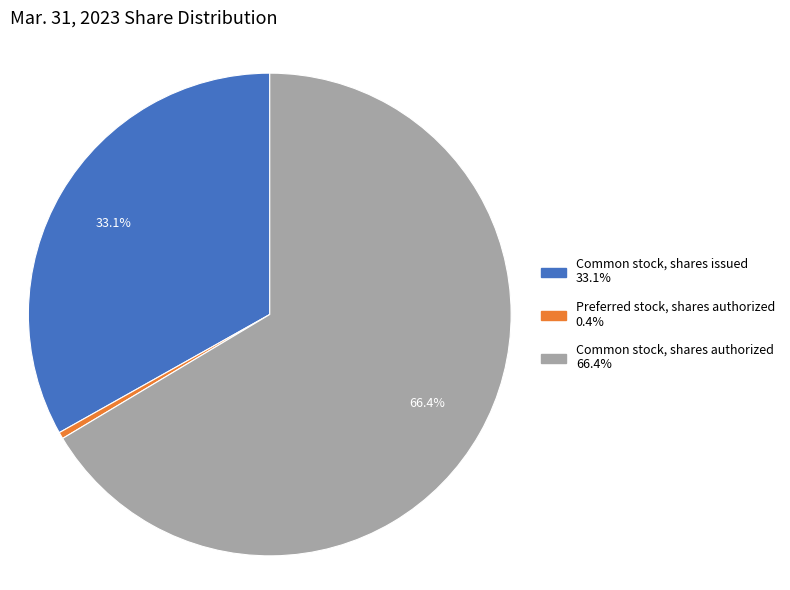

Does Common stock, shares authorized account for over 50% of the chart?

Yes